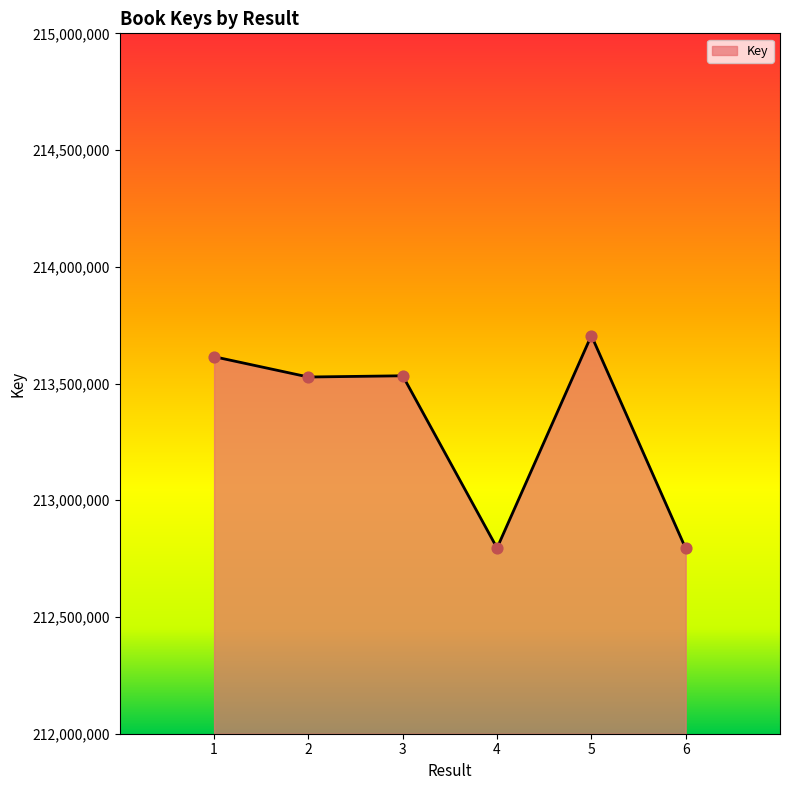

What is the ratio of the value at 3 to the value at 5?

1.0